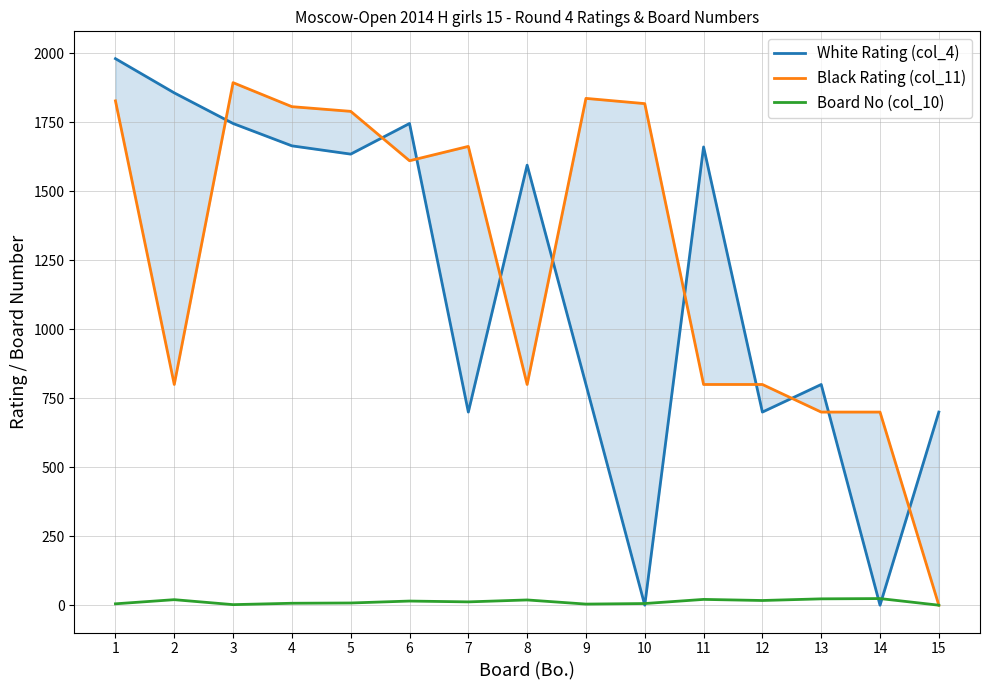

Count the number of categories in the chart.

15